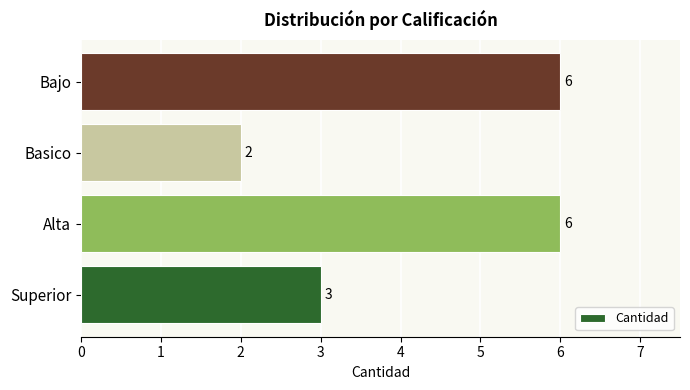

What is the difference between the second highest and minimum values?

4